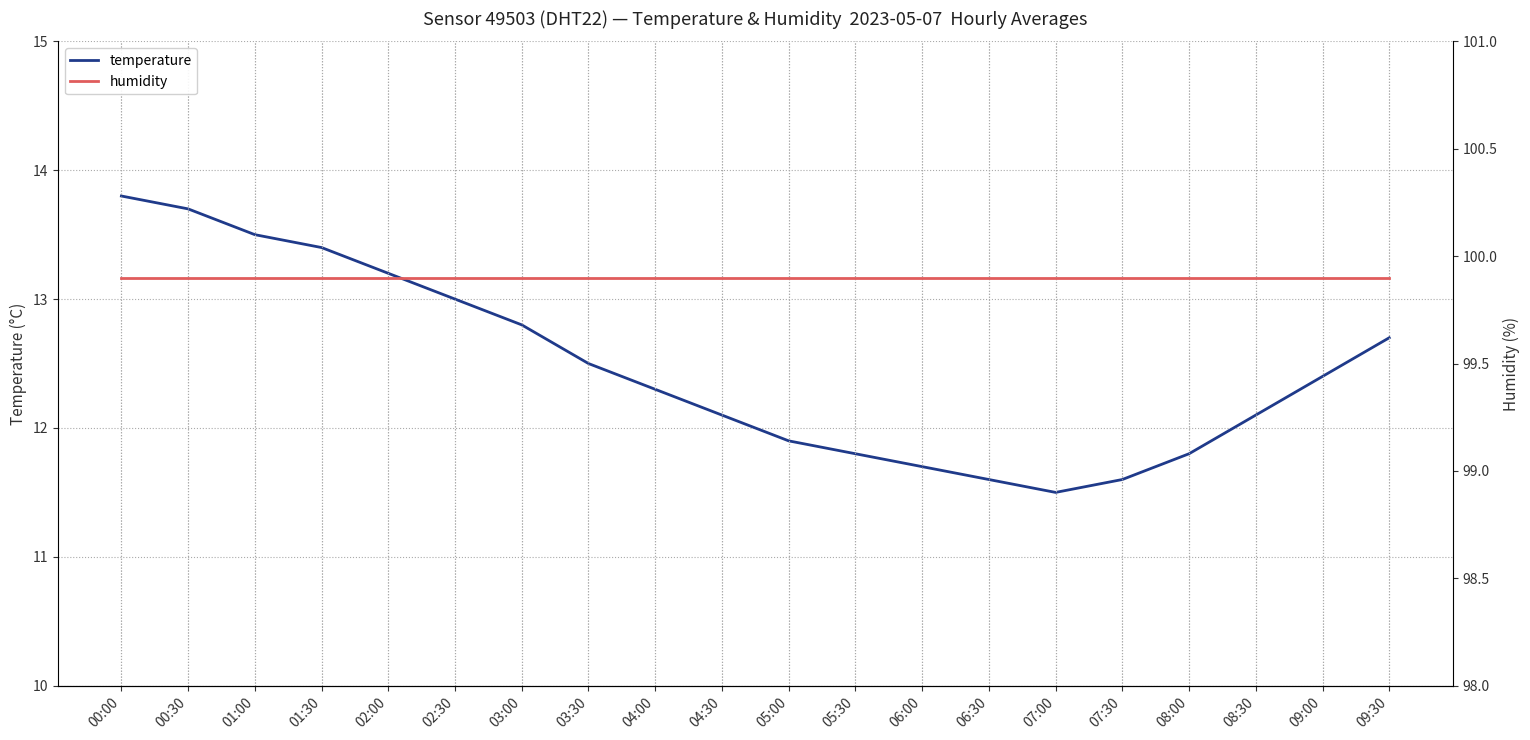

Reading left to right, extract all data points from this chart.

temperature: 00:00=13.8	00:30=13.7	01:00=13.5	01:30=13.4	02:00=13.2	02:30=13.0	03:00=12.8	03:30=12.5	04:00=12.3	04:30=12.1	05:00=11.9	05:30=11.8	06:00=11.7	06:30=11.6	07:00=11.5	07:30=11.6	08:00=11.8	08:30=12.1	09:00=12.4	09:30=12.7
humidity: 00:00=99.9	00:30=99.9	01:00=99.9	01:30=99.9	02:00=99.9	02:30=99.9	03:00=99.9	03:30=99.9	04:00=99.9	04:30=99.9	05:00=99.9	05:30=99.9	06:00=99.9	06:30=99.9	07:00=99.9	07:30=99.9	08:00=99.9	08:30=99.9	09:00=99.9	09:30=99.9